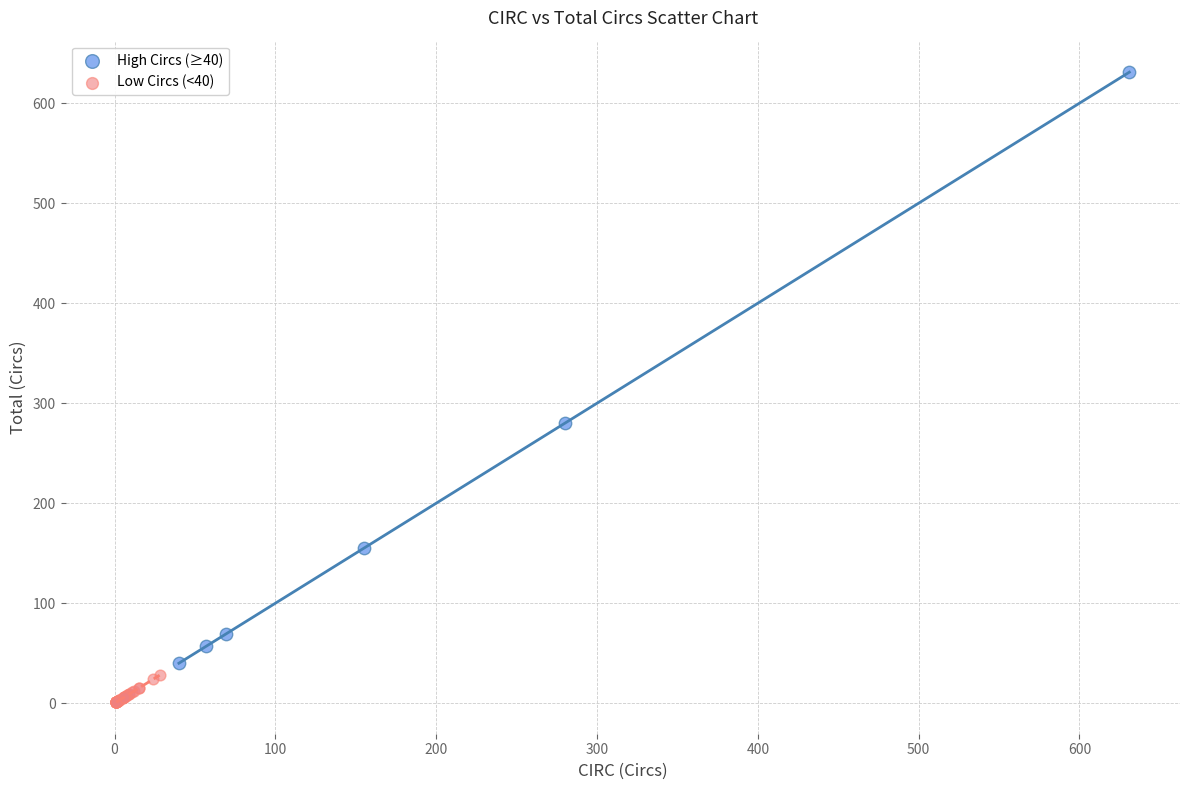

Which series contains the lowest Y value?

Low Circs (<40)